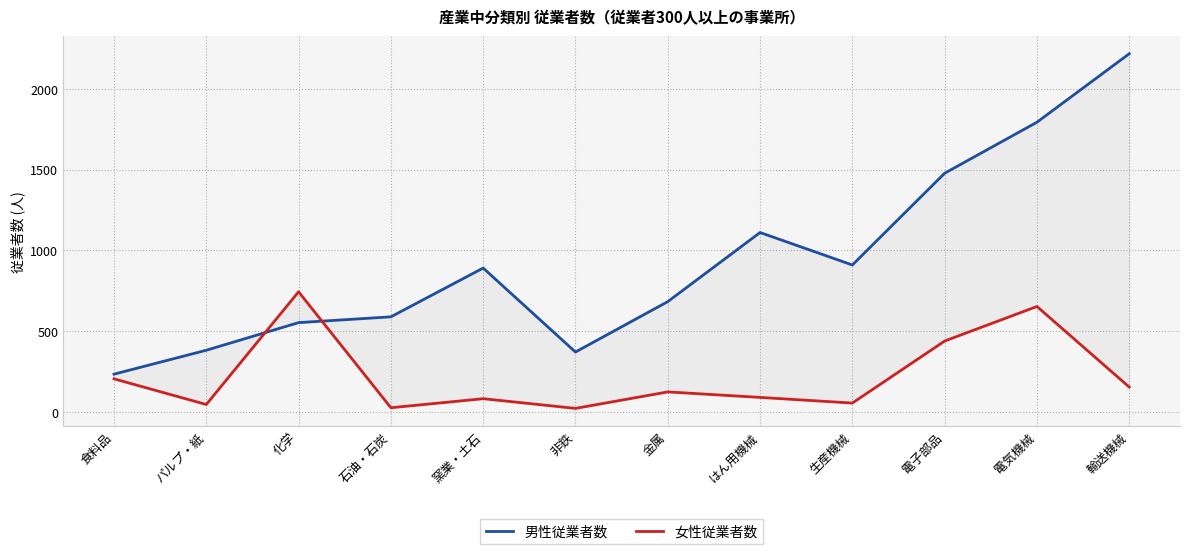

Which category has the lowest value across all series?

非鉄